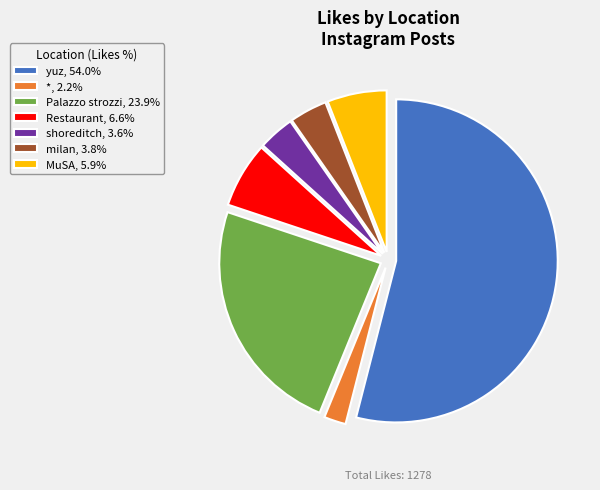

Does yuz, 54.0% account for over 50% of the chart?

Yes